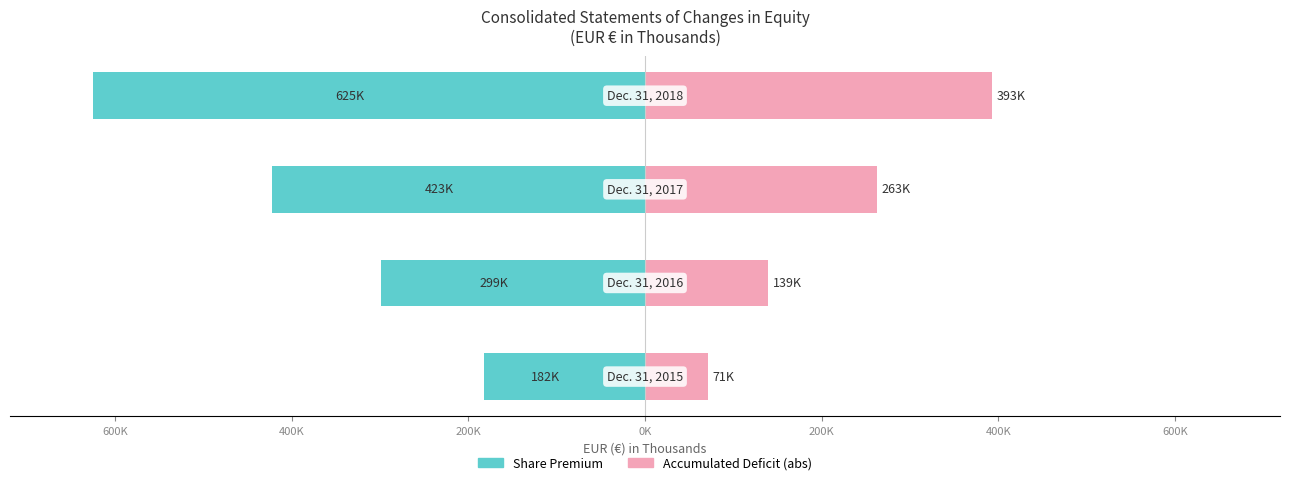

Between 400K and 200K, which is larger?

400K